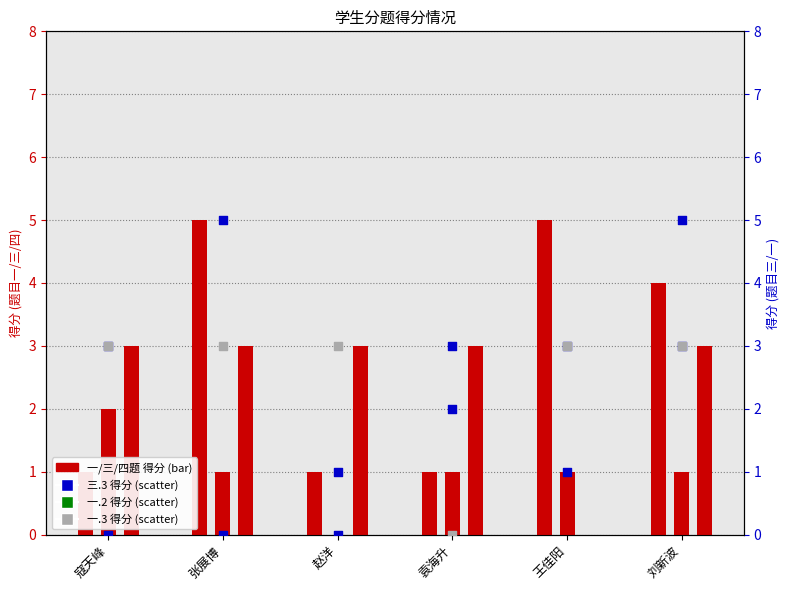

Is the value of 三.1(5分) at 赵洋 greater than the value of 一.3(3分) at 寇天峰?

No